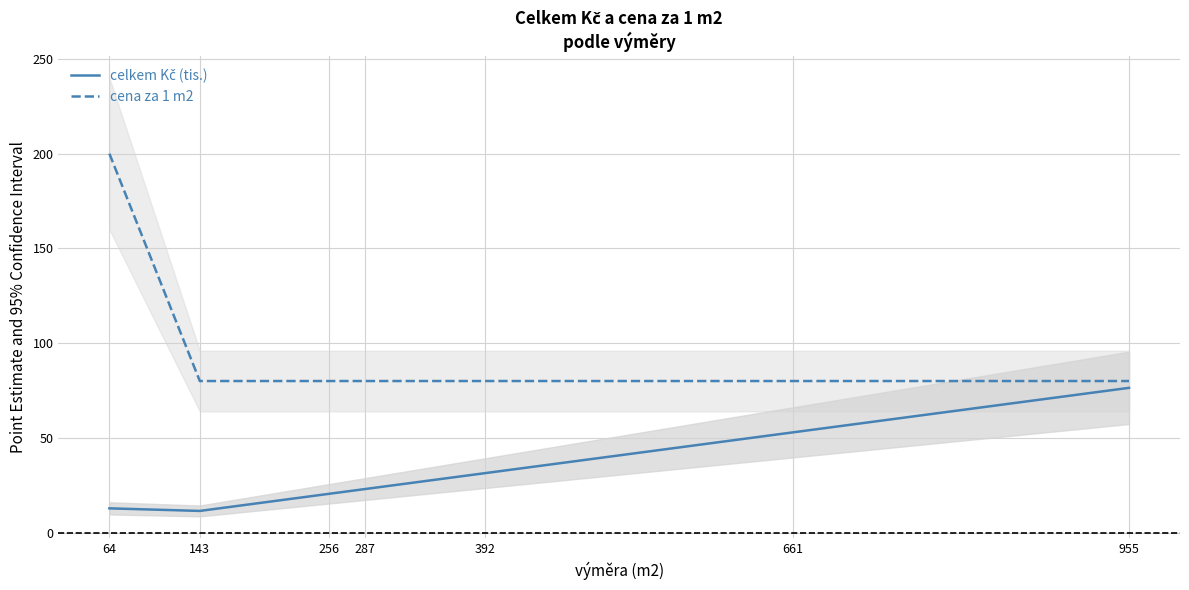

At which label is cena za 1 m2 closest to 140?

64